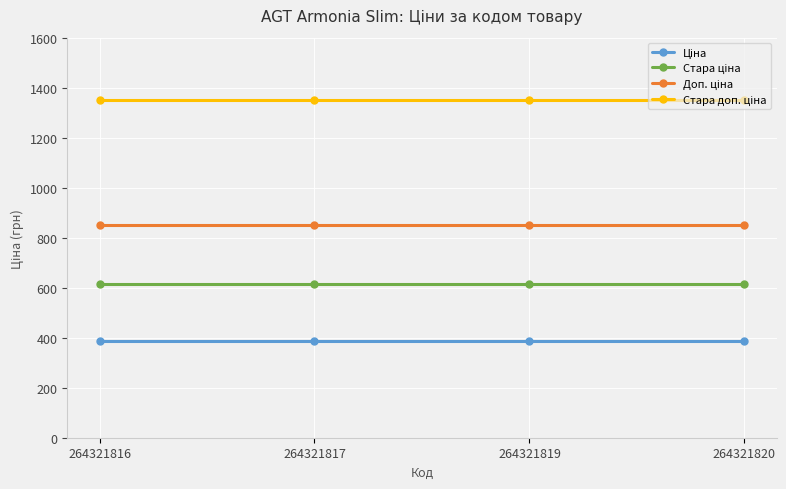

At how many categories does at least one series exceed 1272?

4